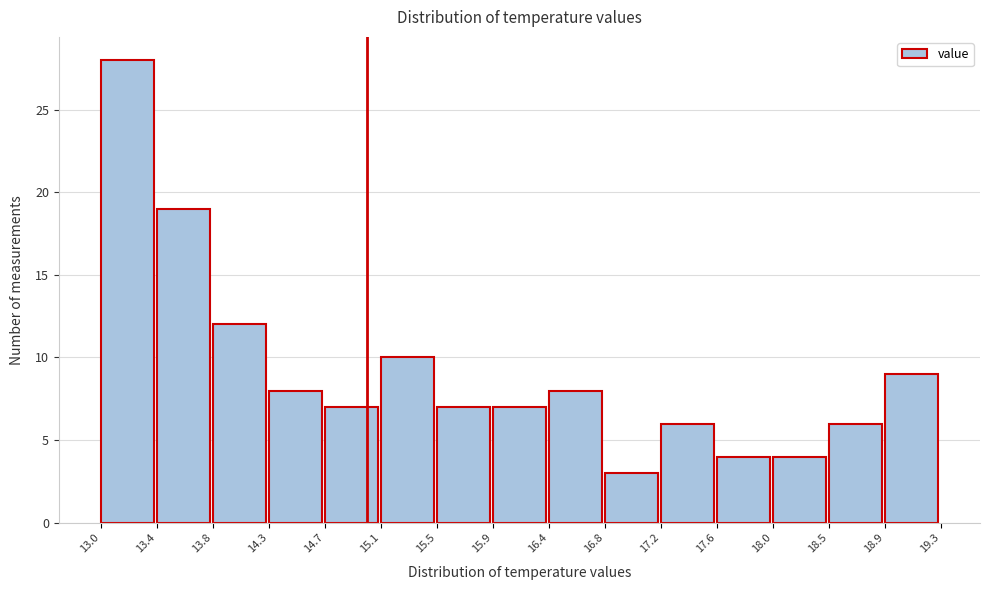

What is the height of the bar covering 15.5 to 15.9 on the x-axis? The values are not printed on the chart, so give them approximately, as read against the axis.

7